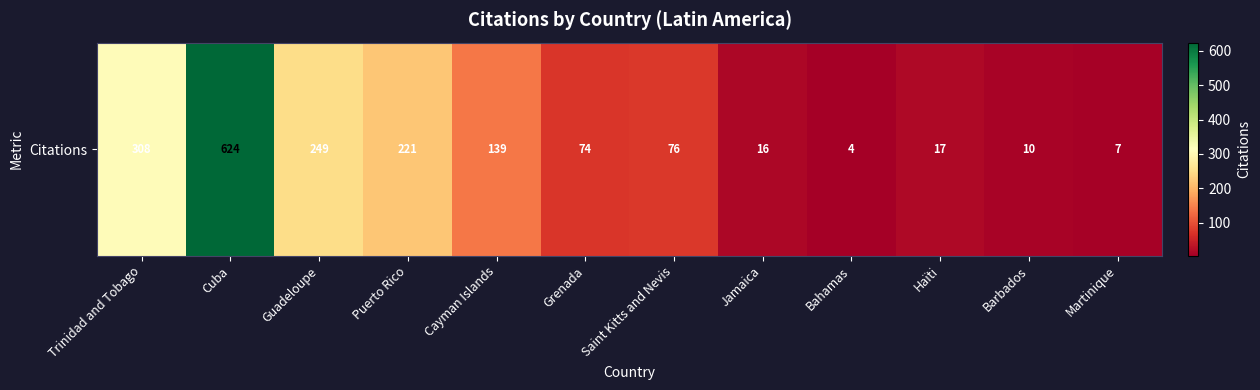

How many data points are less than 76?

6